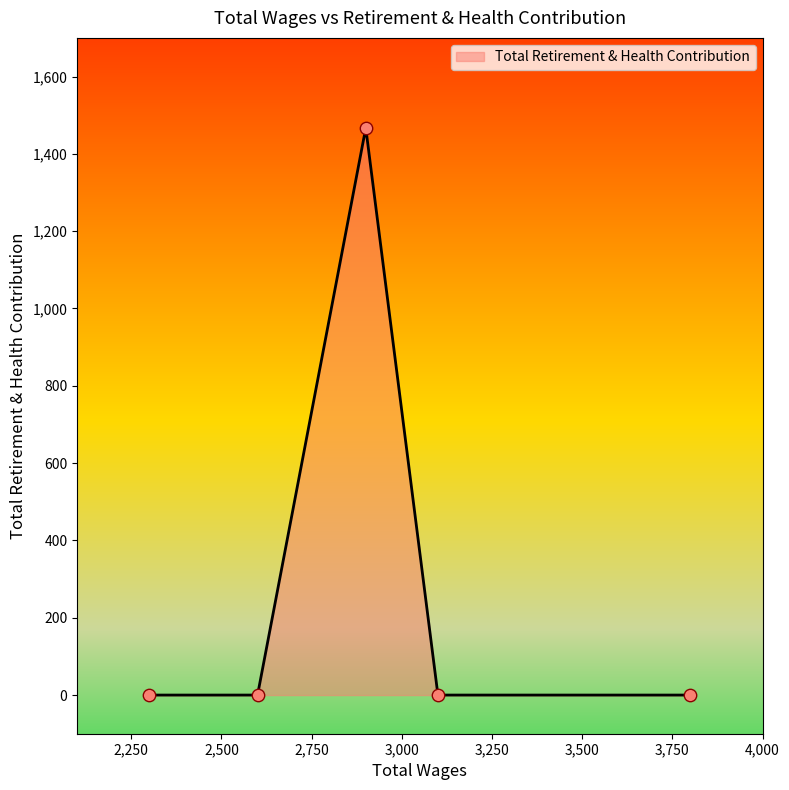

True or false: the data has more than 2 interior local peaks.

False